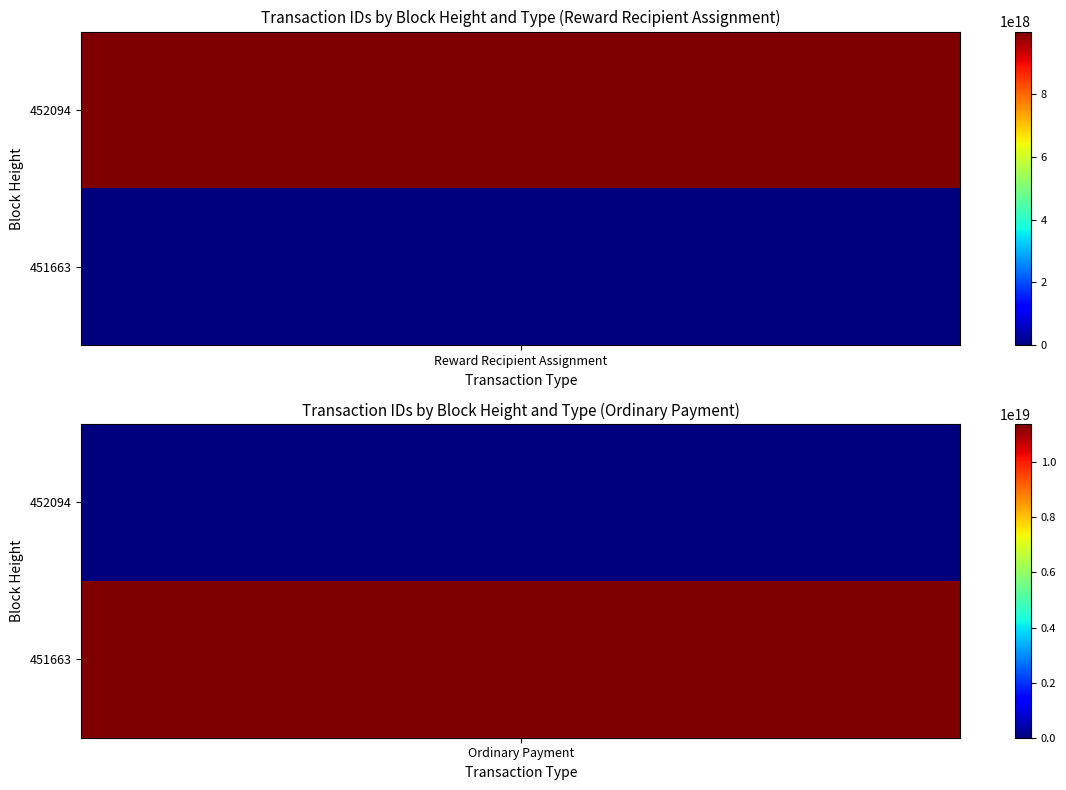

Which series has the largest total across all categories?

Ordinary Payment